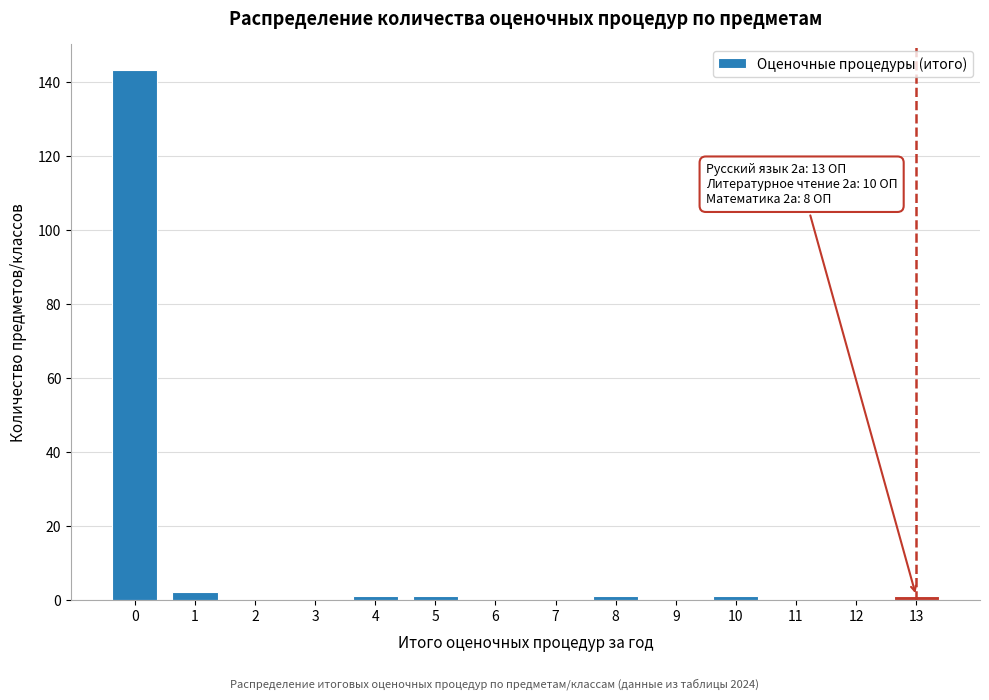

Reading left to right, transcribe all the data shown in this chart.

0=143	1=2	2=0	3=0	4=1	5=1	6=0	7=0	8=1	9=0	10=1	11=0	12=0	13=1